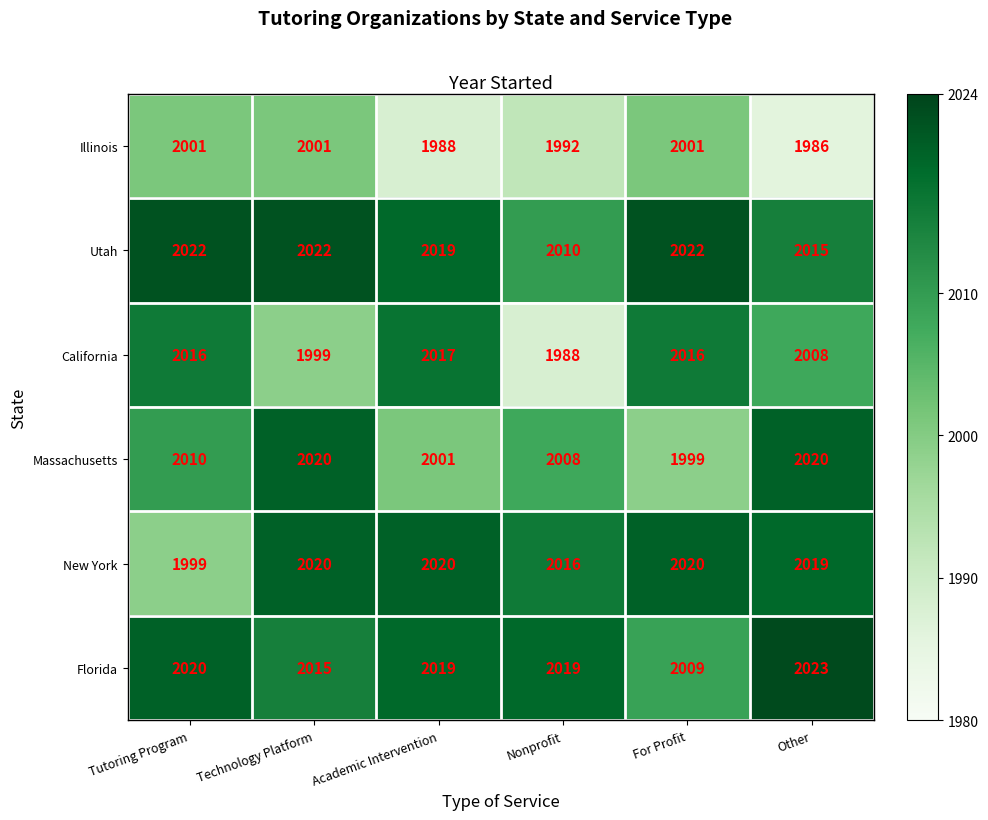

What is the total value across all series at Nonprofit?

12033